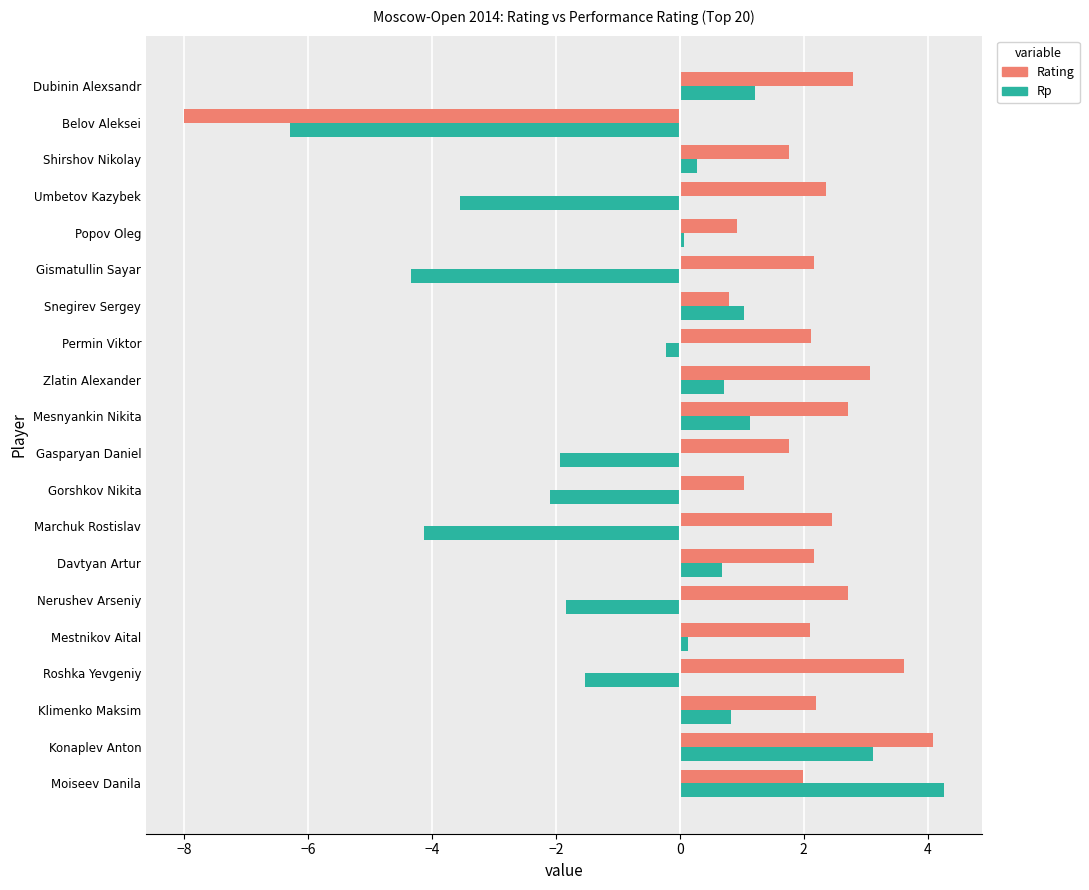

Which series has the widest spread of values?

Rating